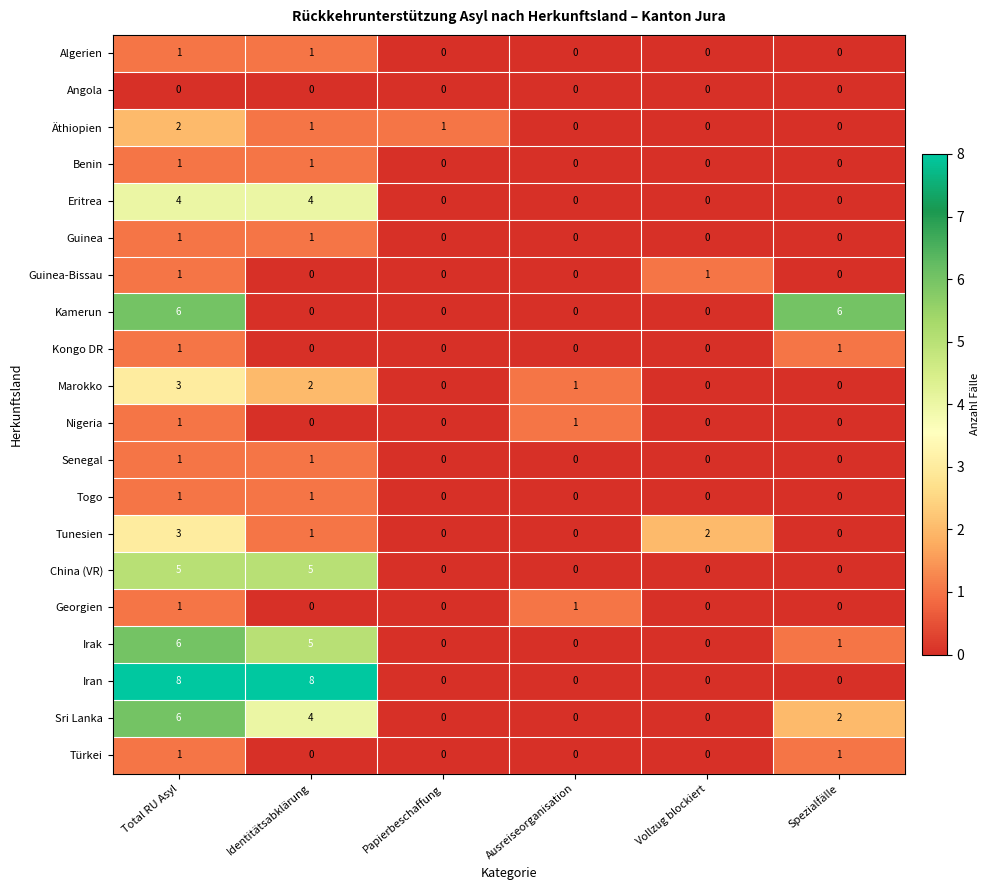

Which series changed the most between Ausreiseorganisation and Vollzug blockiert?

Tunesien